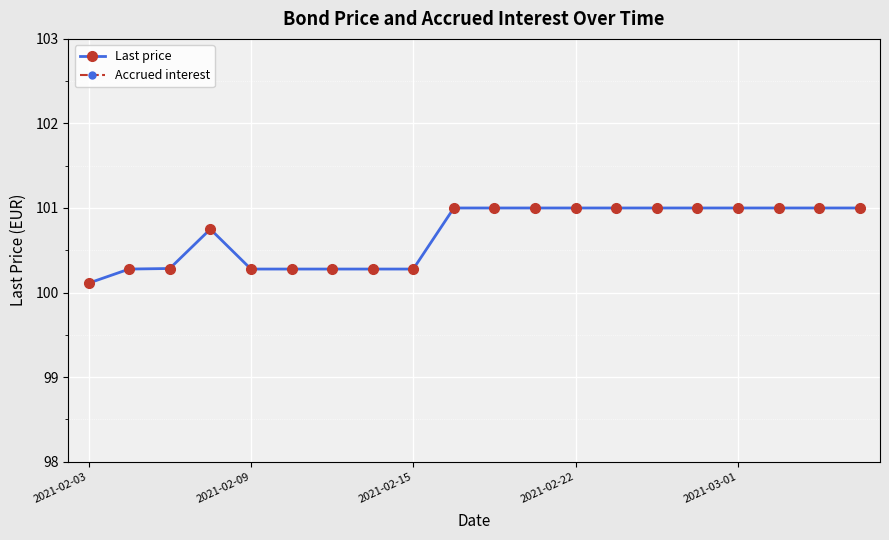

At which label does Last price reach its minimum?

2021-02-03